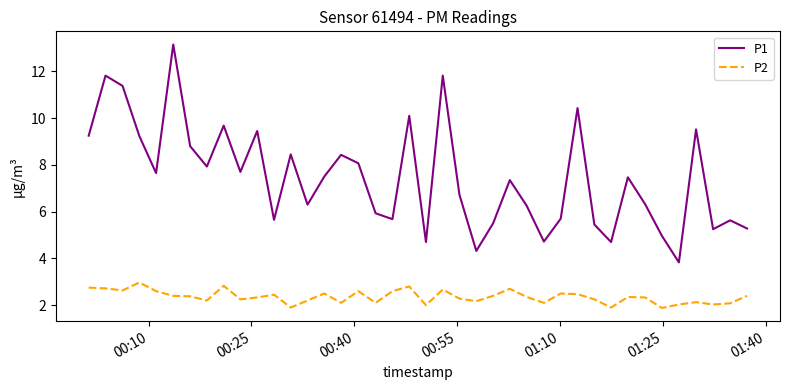

True or false: P1 and P2 intersect in this chart.

False